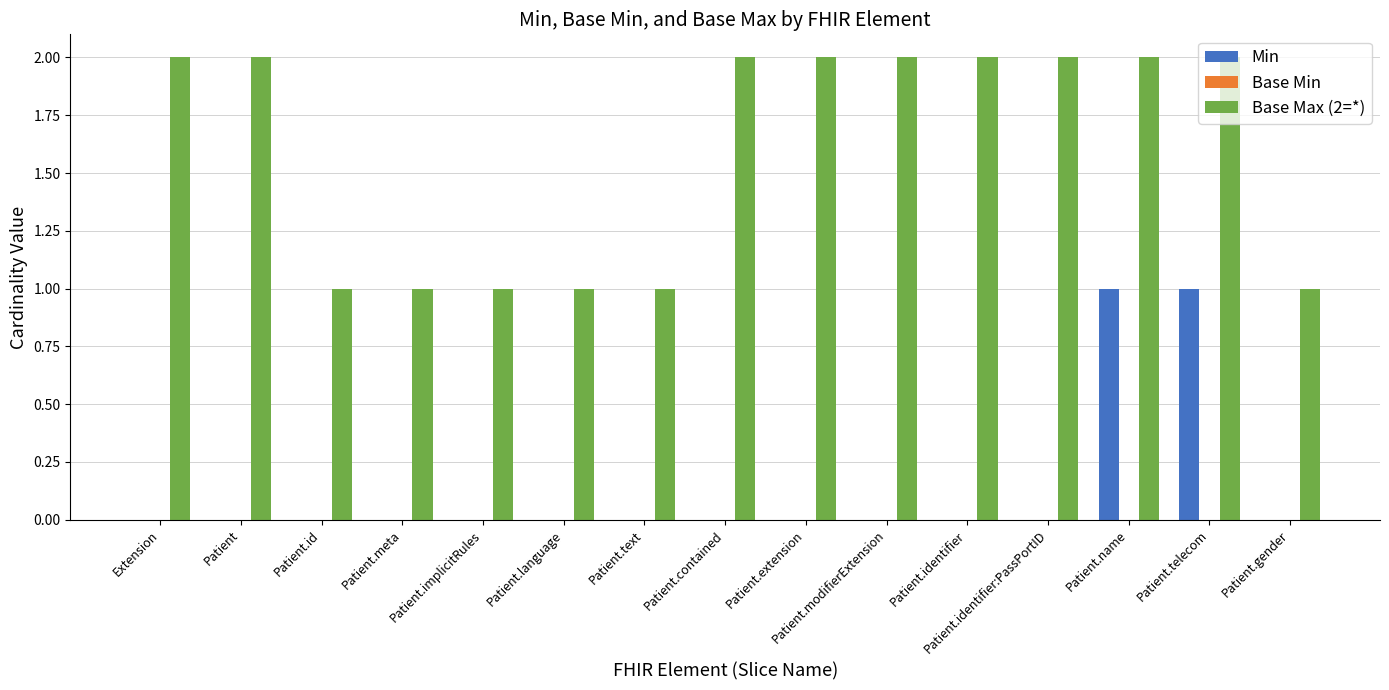

Is the value of Min at Patient.extension greater than the value of Base Max (2=*) at Patient.modifierExtension?

No